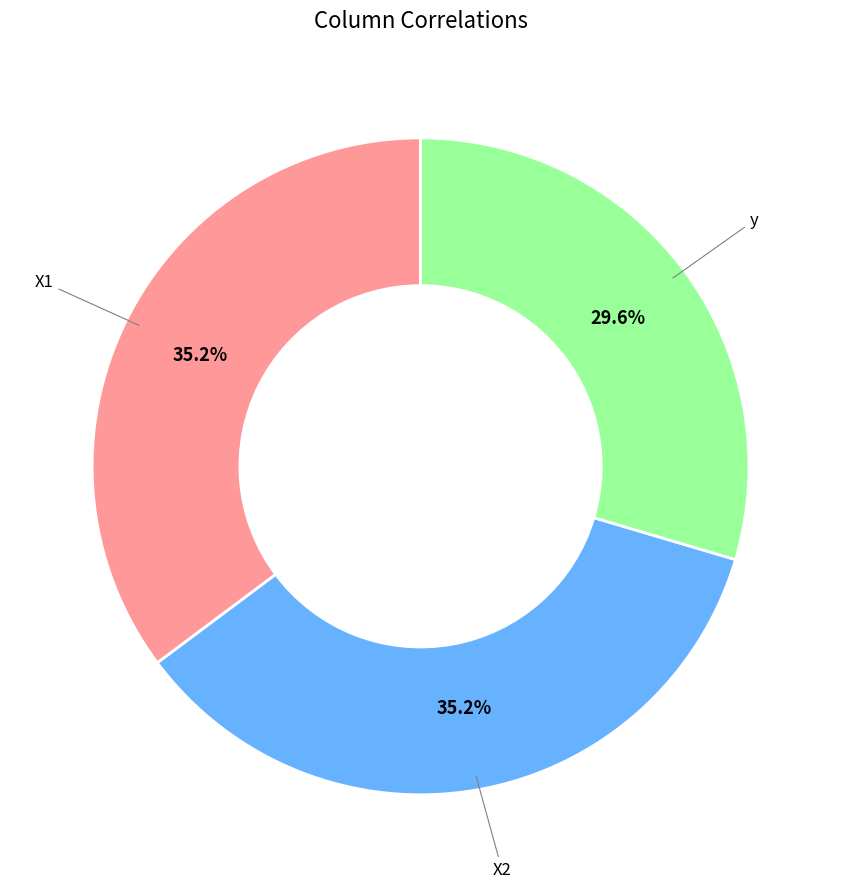

Is the sum of y and X1 greater than half?

Yes